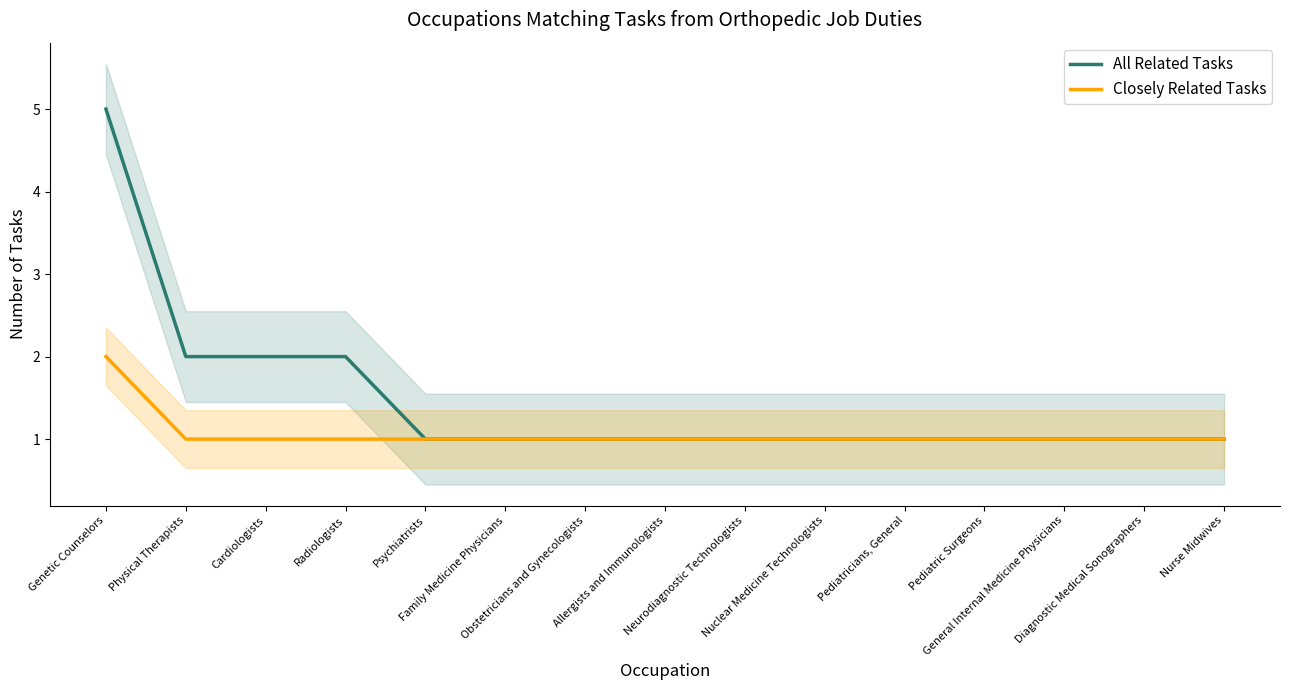

Which series changed the most between Genetic Counselors and Neurodiagnostic Technologists?

All Related Tasks